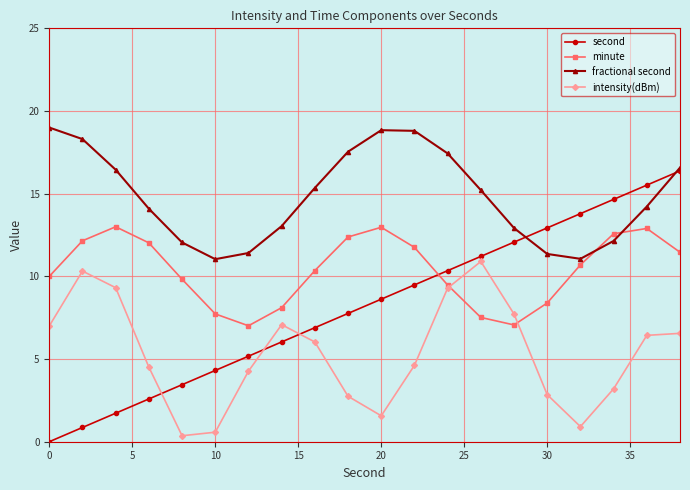

True or false: fractional second has more than 1 interior local peaks.

False